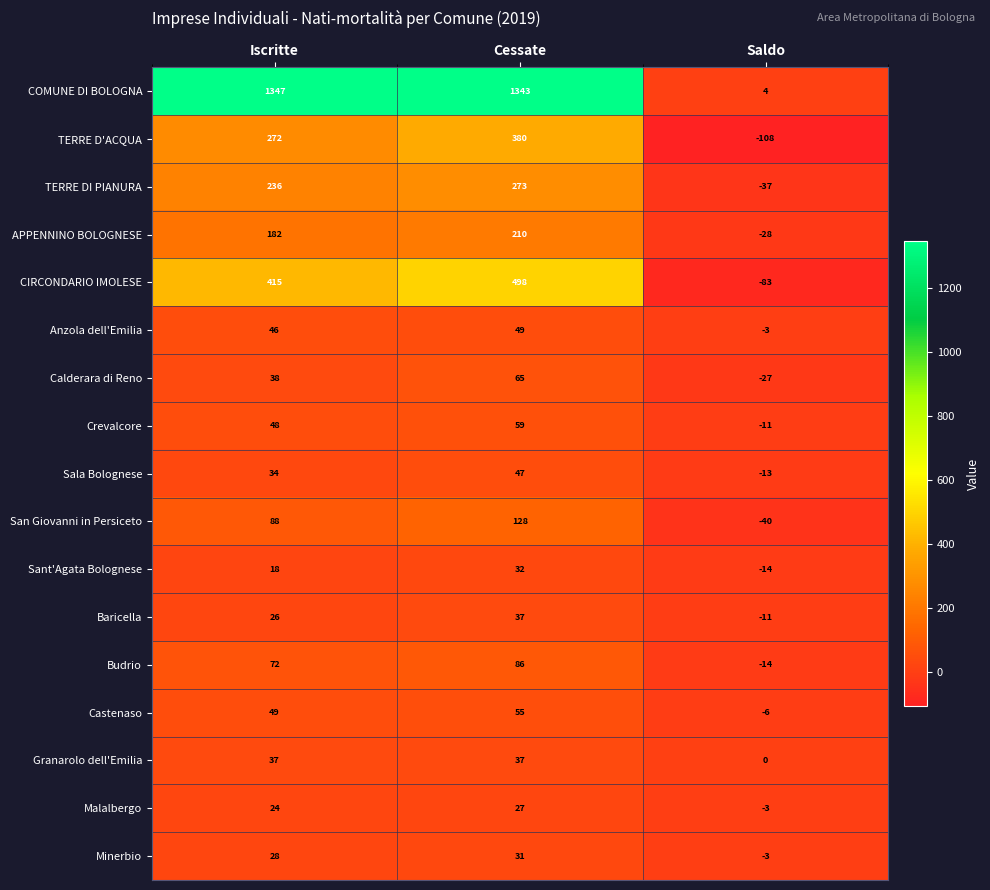

Is the value of Budrio at Saldo greater than the value of Anzola dell'Emilia at Cessate?

No